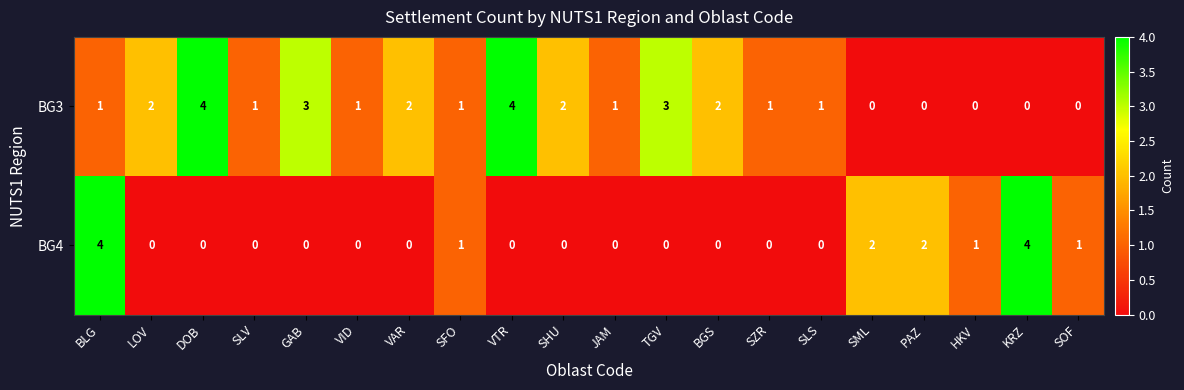

Count the number of categories in the chart.

20